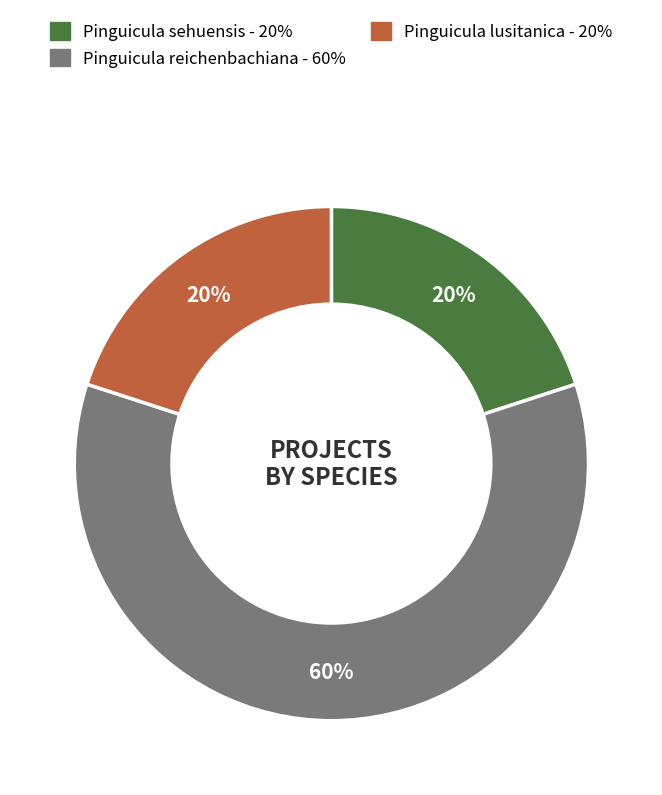

Is there any slice that represents more than half of the pie?

Yes